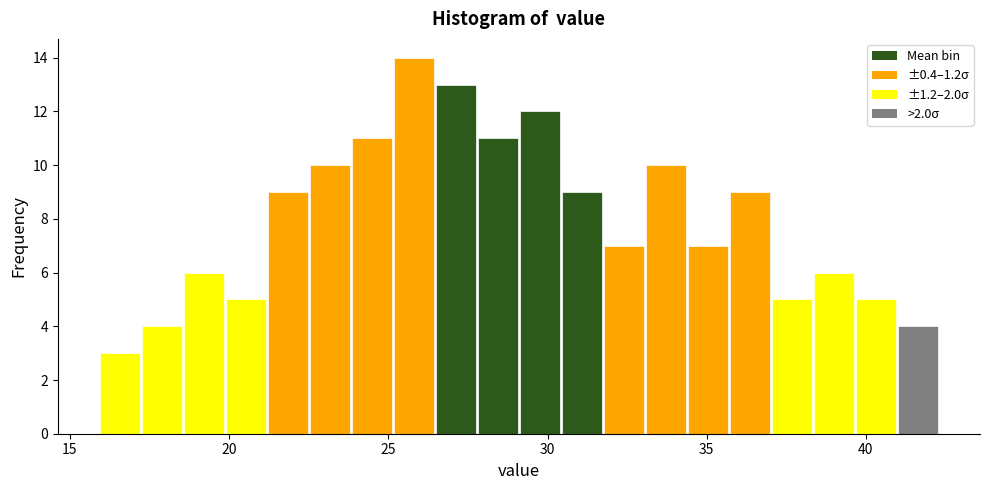

Read against the x-axis, roughly where is the centre of the tallest bar?

26.0